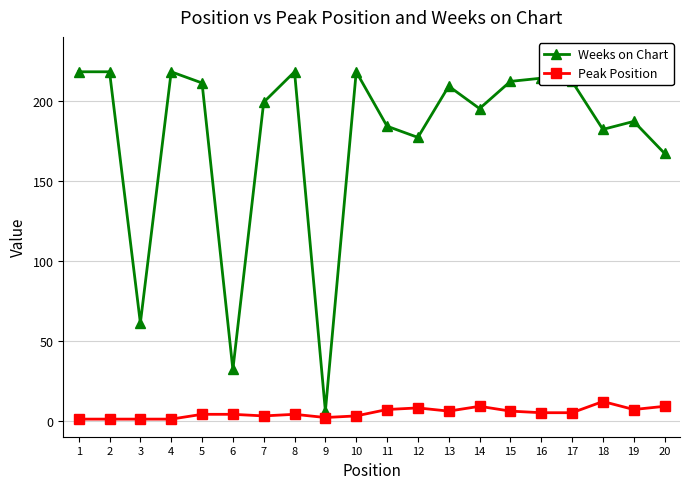

Reading right to left, extract all data points from this chart.

Weeks on Chart: 20=167	19=187	18=182	17=212	16=214	15=212	14=195	13=209	12=177	11=184	10=218	9=6	8=218	7=199	6=32	5=211	4=218	3=61	2=218	1=218
Peak Position: 20=9	19=7	18=12	17=5	16=5	15=6	14=9	13=6	12=8	11=7	10=3	9=2	8=4	7=3	6=4	5=4	4=1	3=1	2=1	1=1